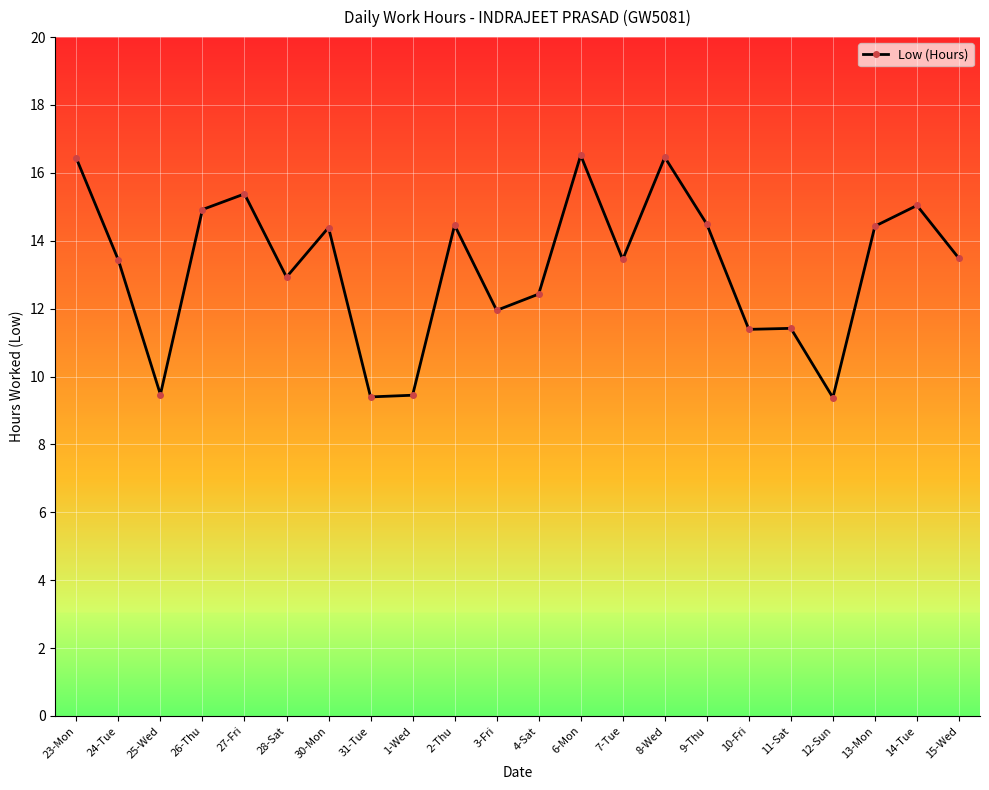

True or false: the data has more than 1 interior local peaks.

True